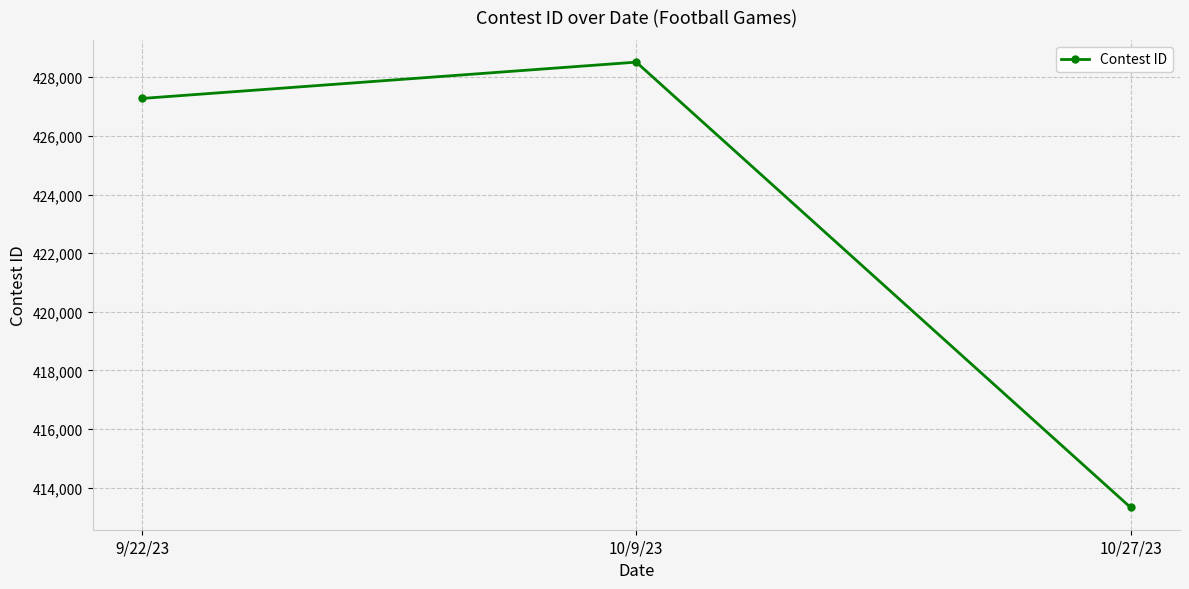

What is the label of the 3rd point from the right?

9/22/23